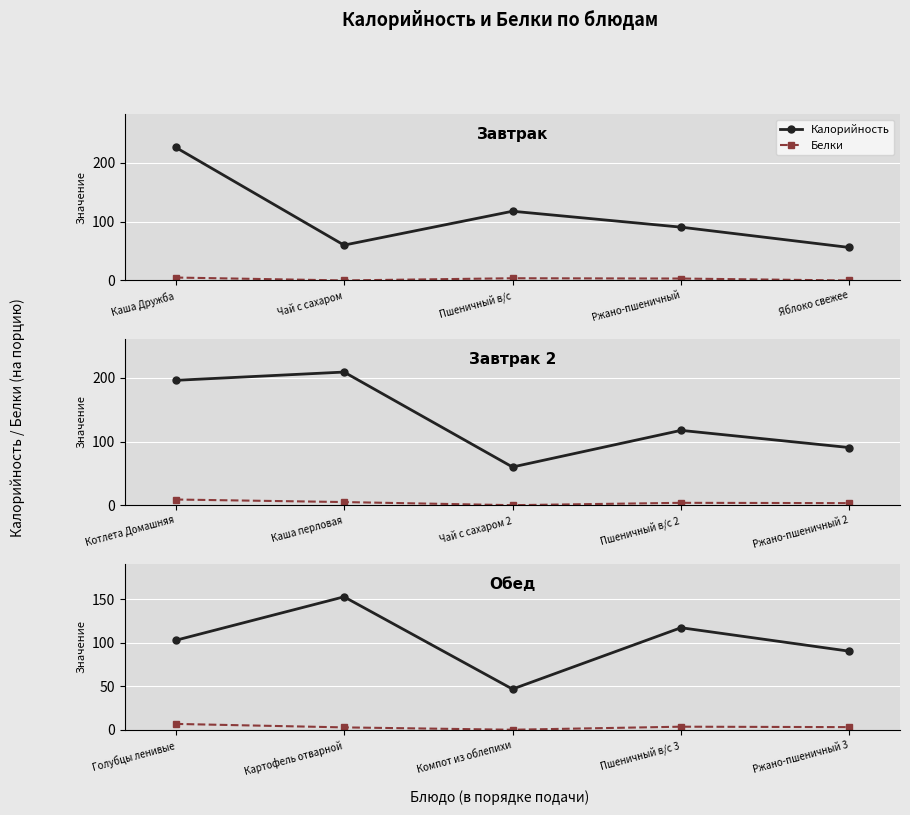

Rank the series at Ржано-пшеничный 3 from highest to lowest value.

Калорийность, Белки